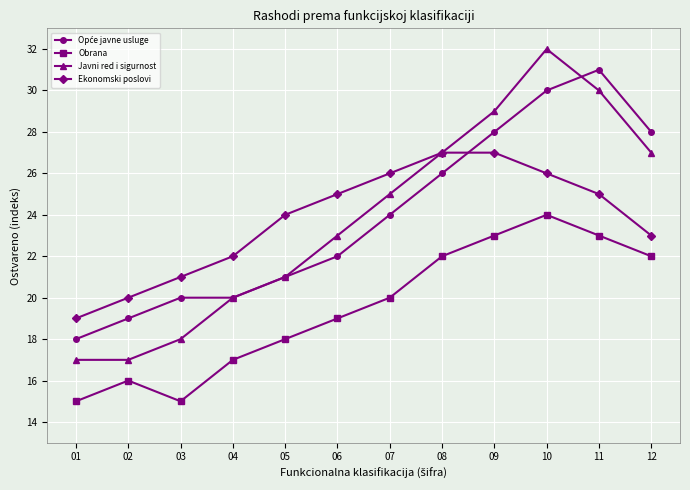

Where is the first local maximum for Javni red i sigurnost?

10